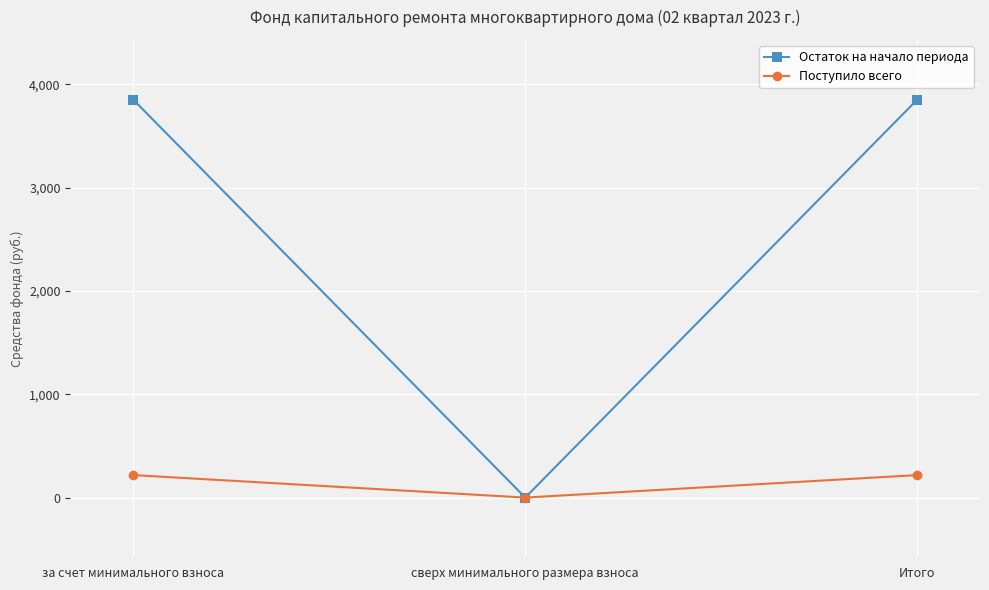

Does the chart display data point markers on the line(s)?

Yes